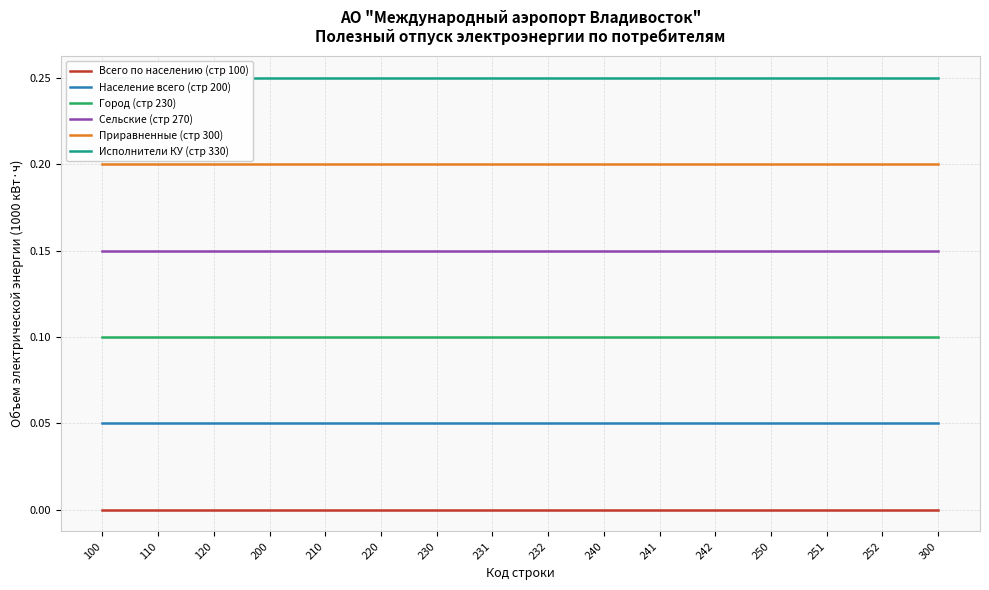

Between 110 and 252, which is larger?

110